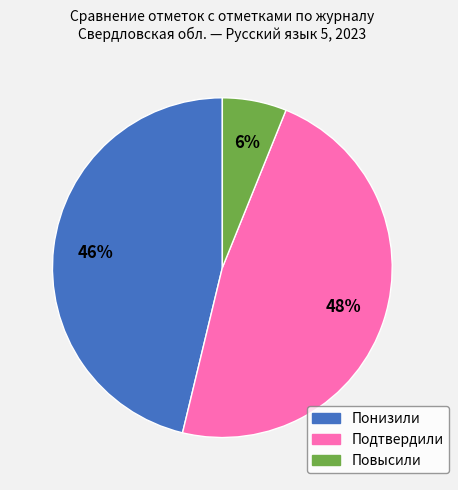

Which has a higher value, Подтвердили or Повысили?

Подтвердили